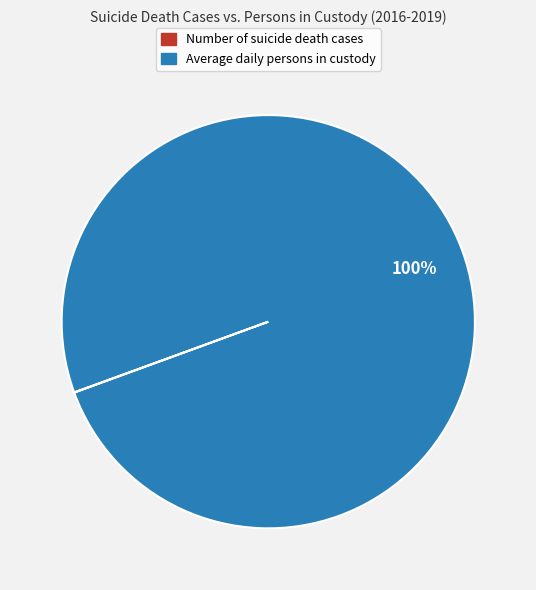

Is there a majority slice in this chart?

Yes